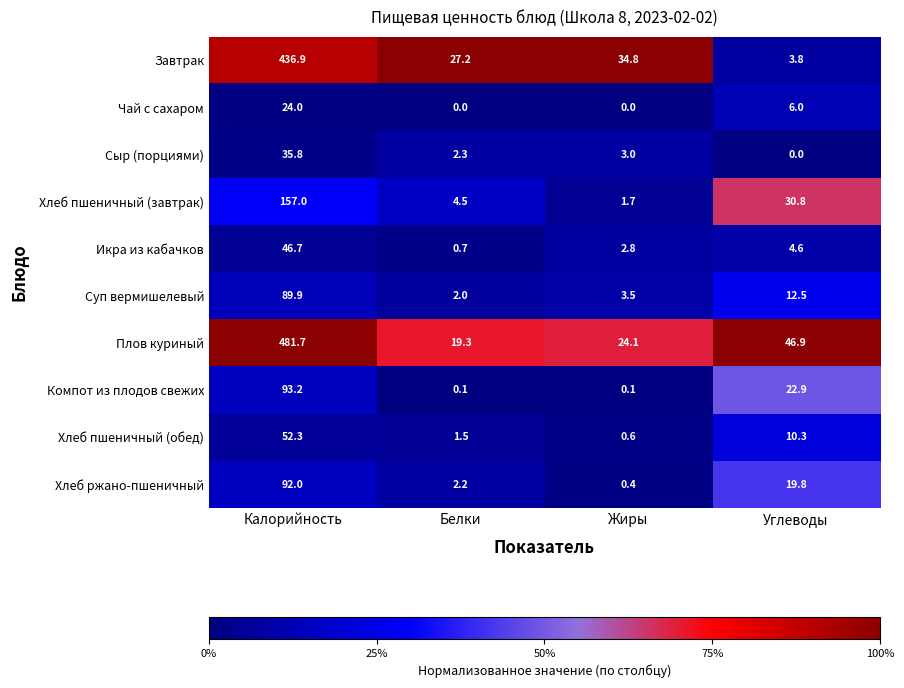

Which label corresponds to the largest value in the chart?

Калорийность